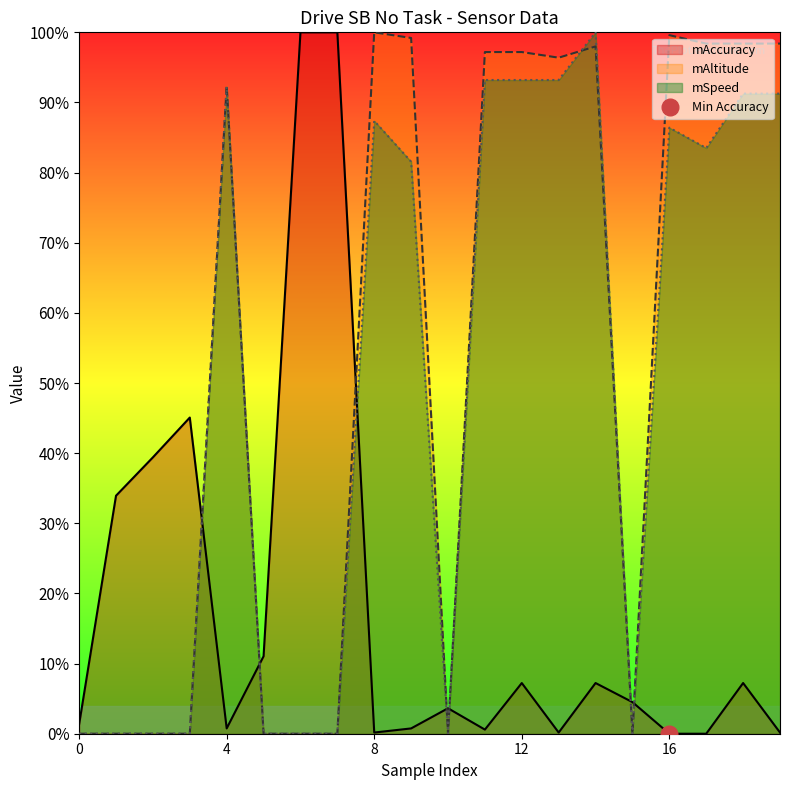

Reading right to left, extract all data points from this chart.

mAccuracy: 0.2	7.2	0.0	0.0	4.5	7.2	0.2	7.2	0.6	3.6	0.8	0.2	100.0	100.0	11.0	0.8	45.1	39.4	33.9	1.3
mAltitude: 98.4	98.4	98.4	99.6	0.0	98.0	96.4	97.2	97.2	0.0	99.2	100.0	0.0	0.0	0.0	92.4	0.0	0.0	0.0	0.0
mSpeed: 91.3	91.3	83.5	86.4	0.0	100.0	93.2	93.2	93.2	0.0	81.6	87.4	0.0	0.0	0.0	92.3	0.0	0.0	0.0	0.0